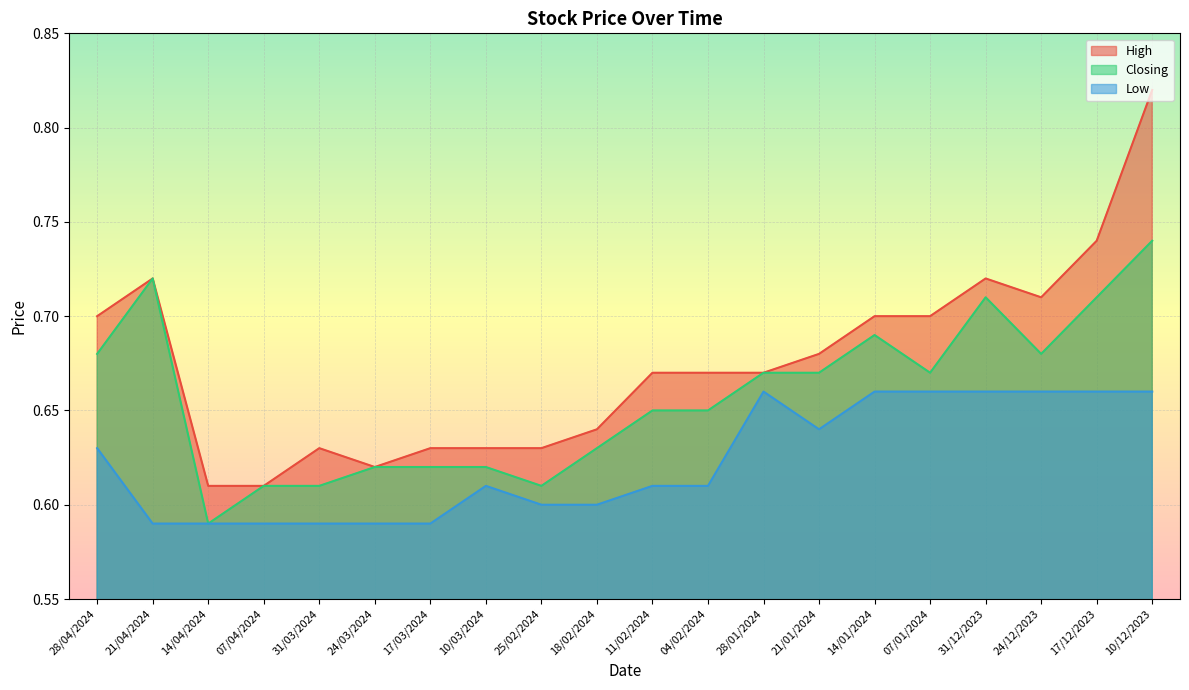

What are all the series names shown in the legend?

High, Closing, Low